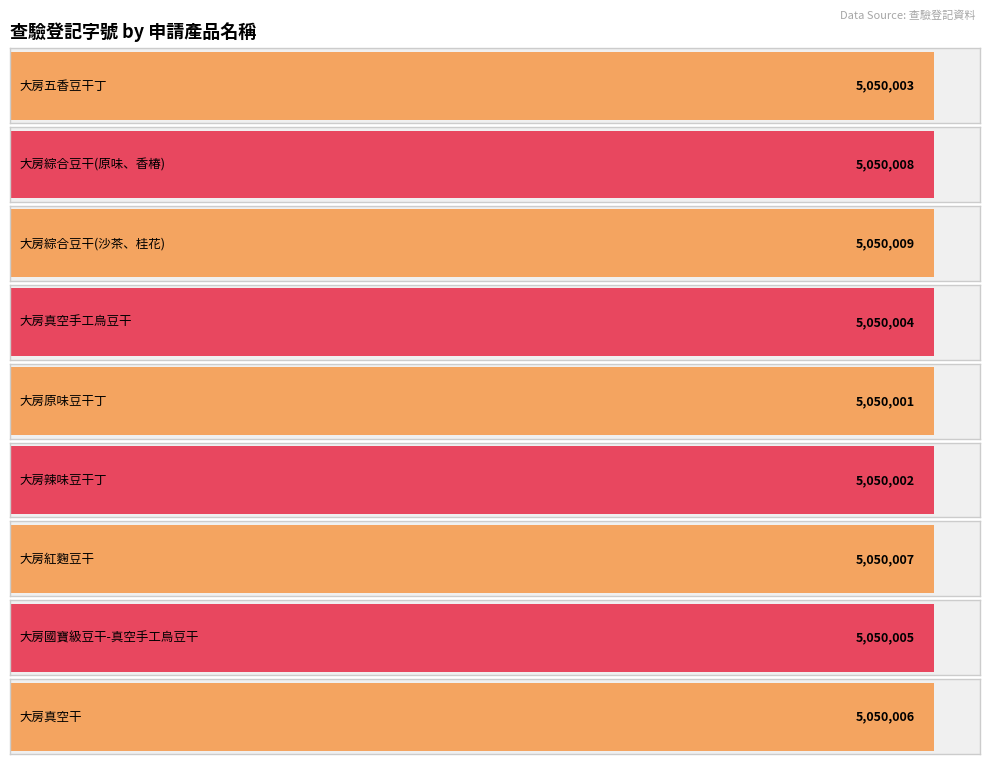

List the labels in order of value, largest first.

大房綜合豆干(沙茶、桂花), 大房綜合豆干(原味、香椿), 大房紅麴豆干, 大房真空干, 大房國寶級豆干-真空手工烏豆干, 大房真空手工烏豆干, 大房五香豆干丁, 大房辣味豆干丁, 大房原味豆干丁